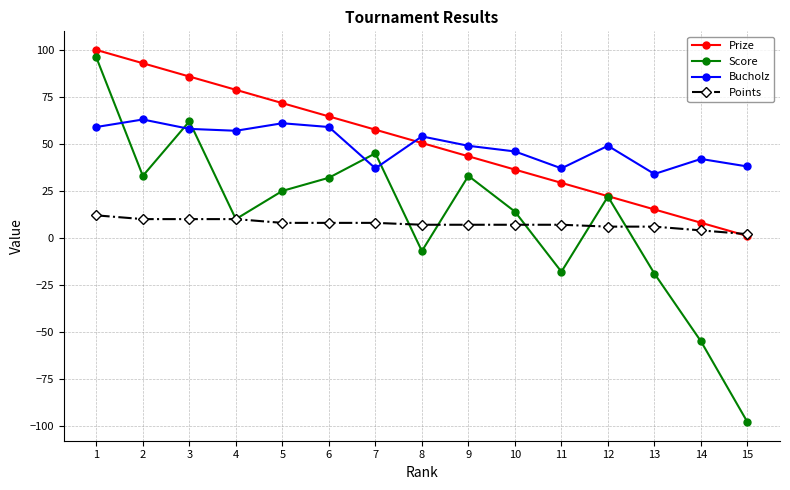

Which category has the lowest value across all series?

15